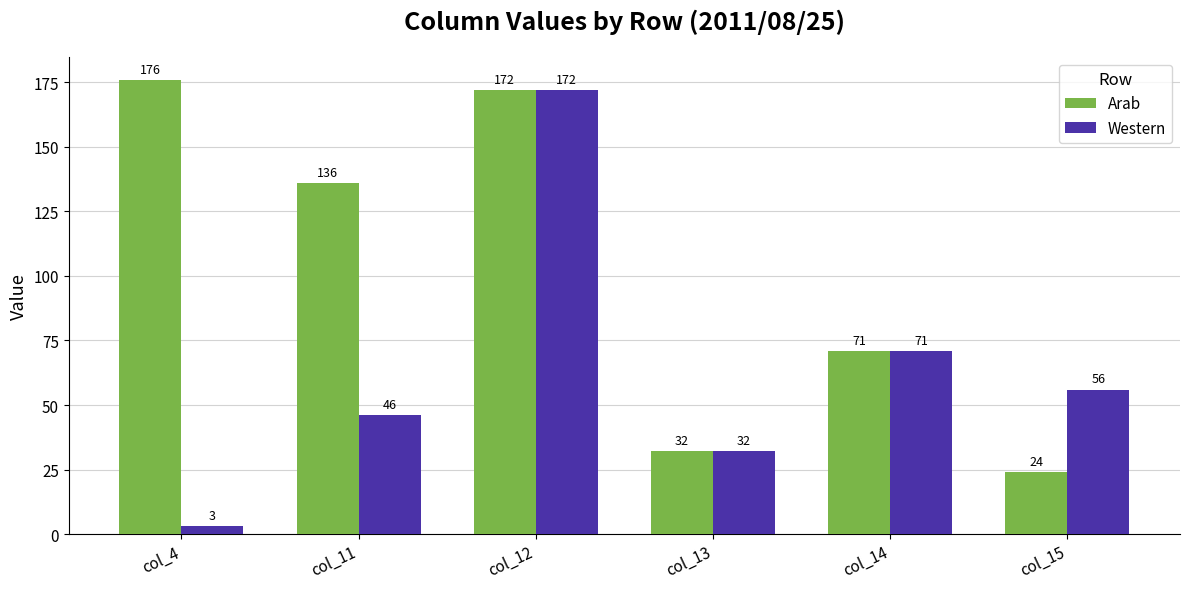

Reading left to right, list all the values displayed in this chart.

Arab: col_4=176	col_11=136	col_12=172	col_13=32	col_14=71	col_15=24
Western: col_4=3	col_11=46	col_12=172	col_13=32	col_14=71	col_15=56